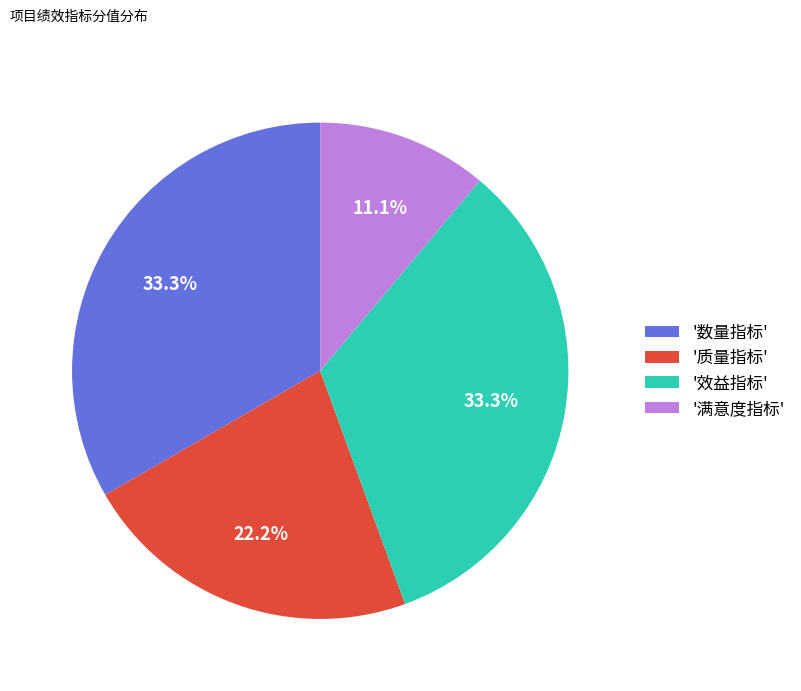

What is the total percentage of '满意度指标' and '效益指标'?

44.4%